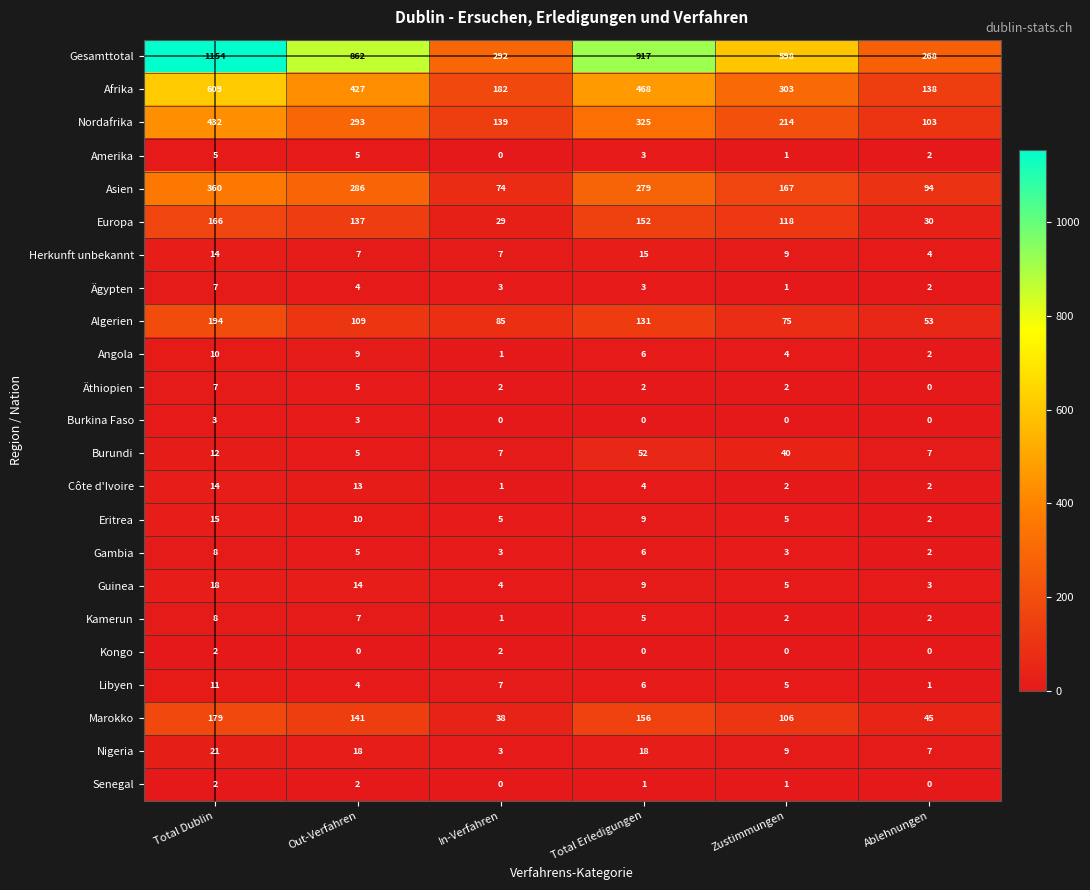

How many data points in Nigeria are less than 18?

3